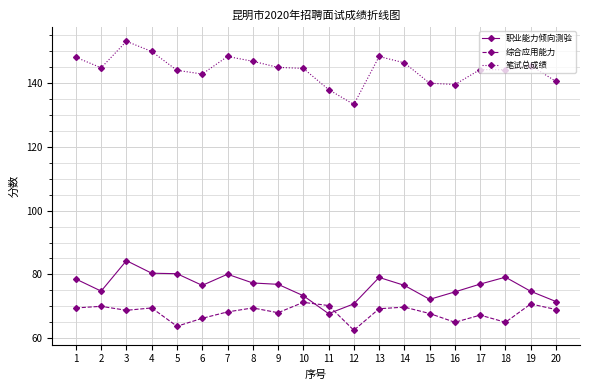

Rank the series by their maximum value, from lowest to highest.

综合应用能力, 职业能力倾向测验, 笔试总成绩